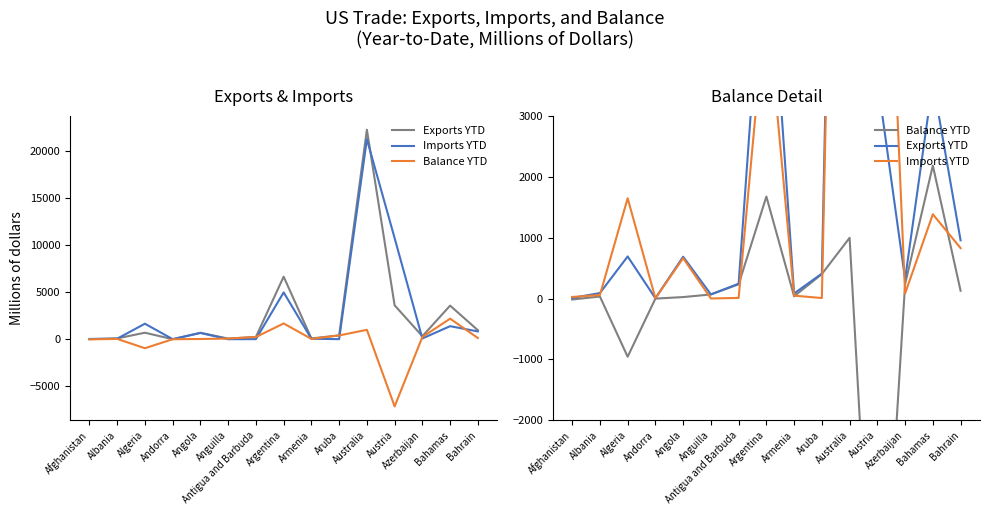

Reading left to right, list all the values displayed in this chart.

Exports YTD: 8.7	90.0	690.9	3.9	686.6	67.5	243.2	6646.0	83.1	409.5	22248.7	3601.5	318.7	3568.6	956.1
Imports YTD: 25.4	57.4	1647.5	5.3	662.9	0.7	9.9	4970.7	46.9	7.8	21251.2	10737.9	82.1	1384.6	828.3
Balance YTD: -16.6	32.6	-956.5	-1.4	23.7	66.8	233.3	1675.3	36.2	401.7	997.4	-7136.4	236.6	2183.9	127.8